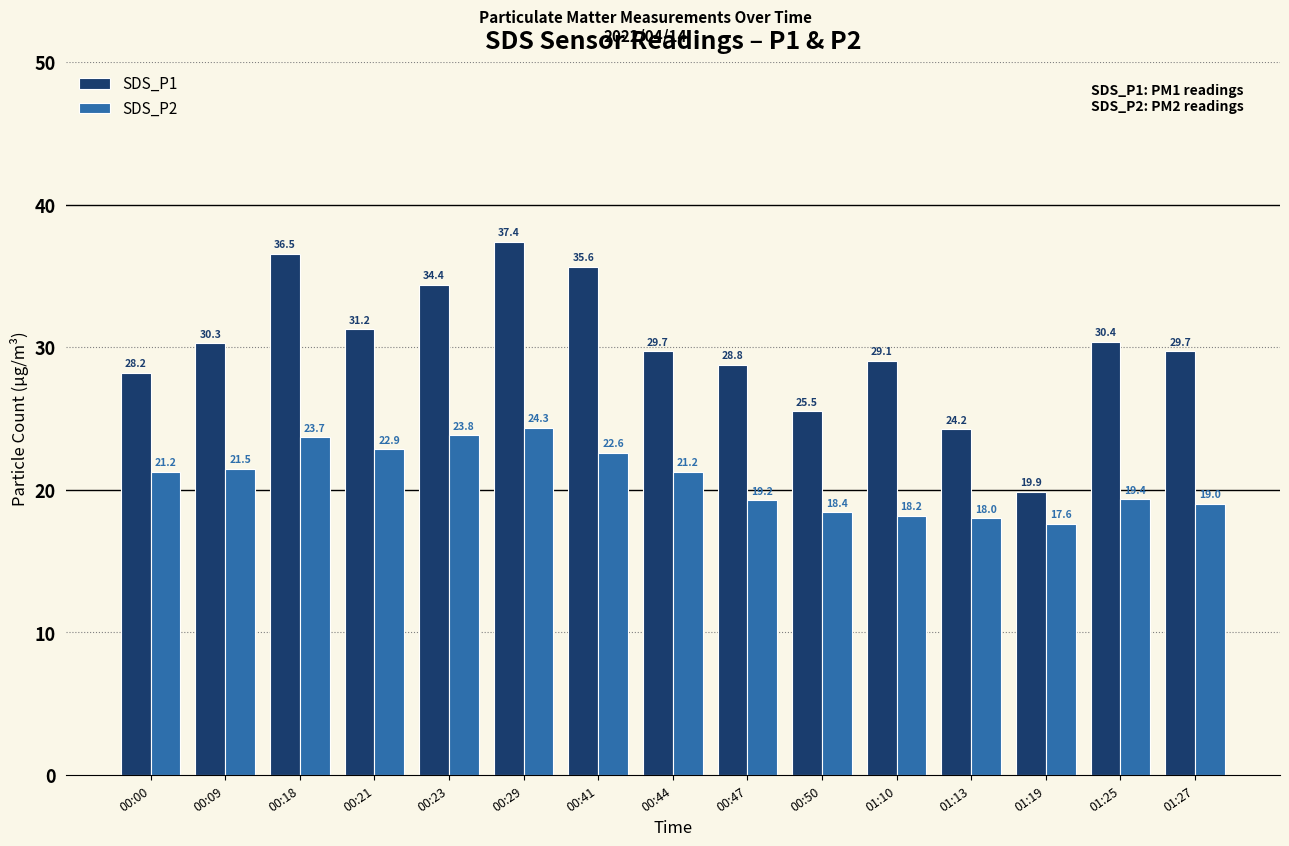

How many bars are there in each group?

2